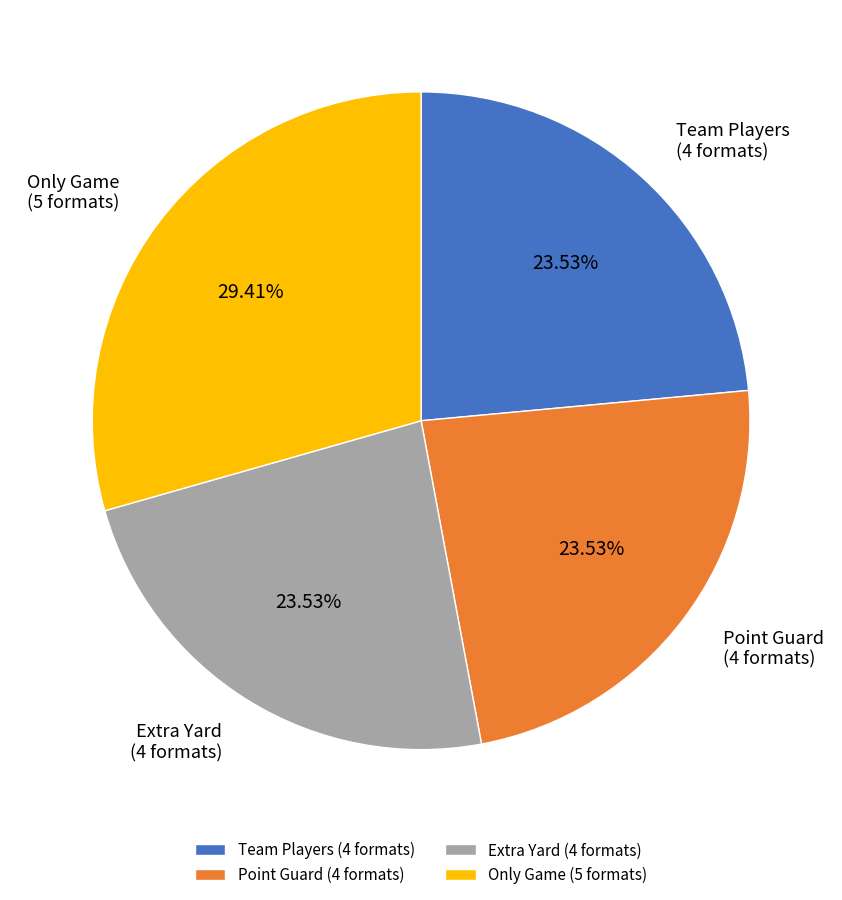

Count the number of slices in the pie.

4